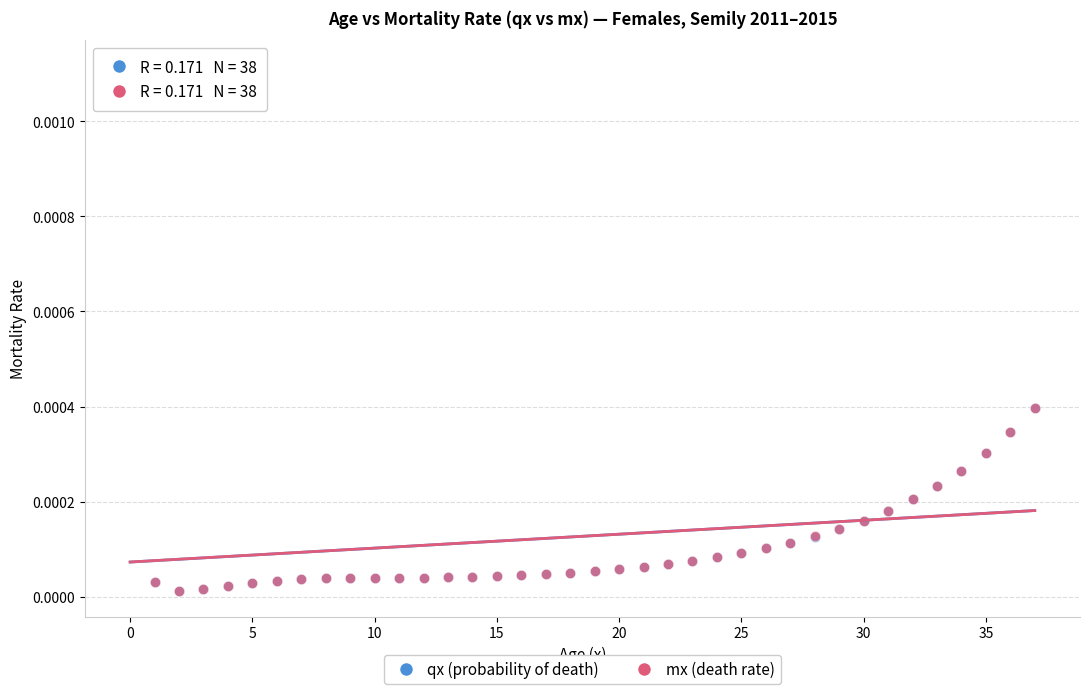

What are all the series names shown in the legend?

qx (probability of death), mx (death rate)